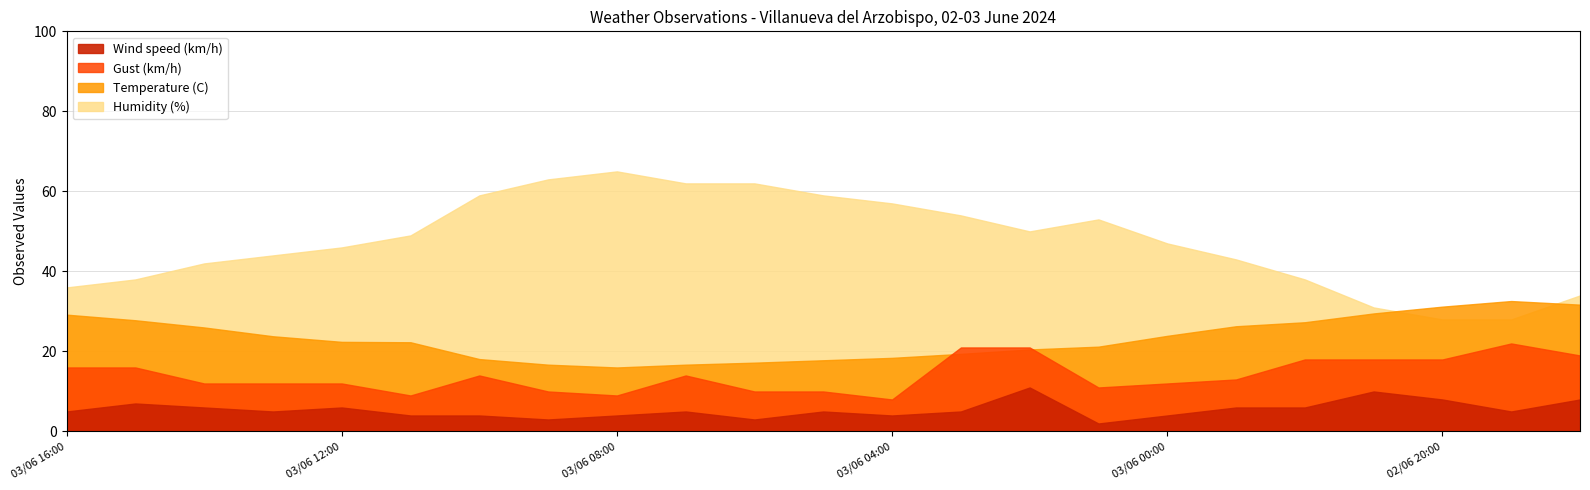

At which category does Gust (km/h) reach its first local valley?

03/06 11:00